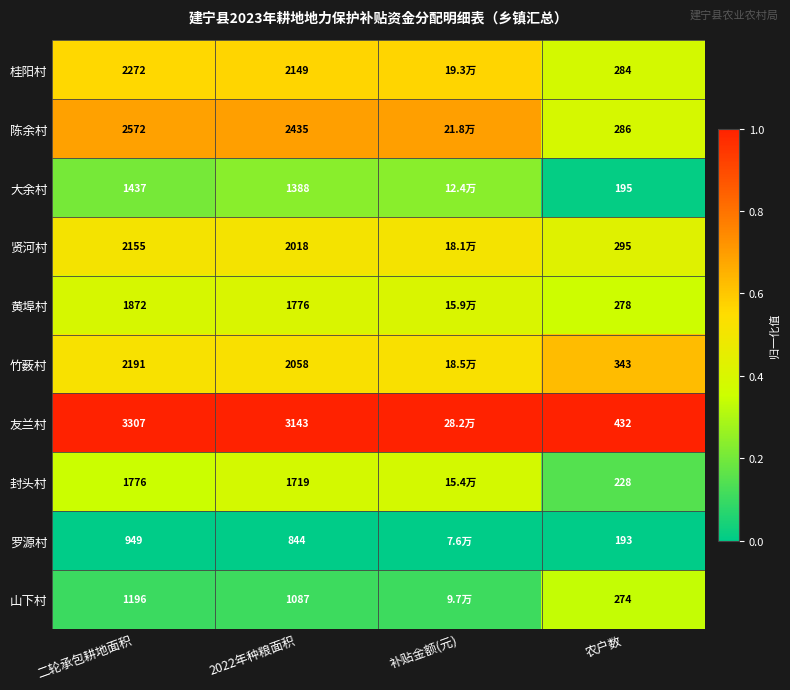

Rank the series at 农户数 from highest to lowest value.

友兰村, 竹薮村, 贤河村, 陈余村, 桂阳村, 黄埠村, 山下村, 封头村, 大余村, 罗源村